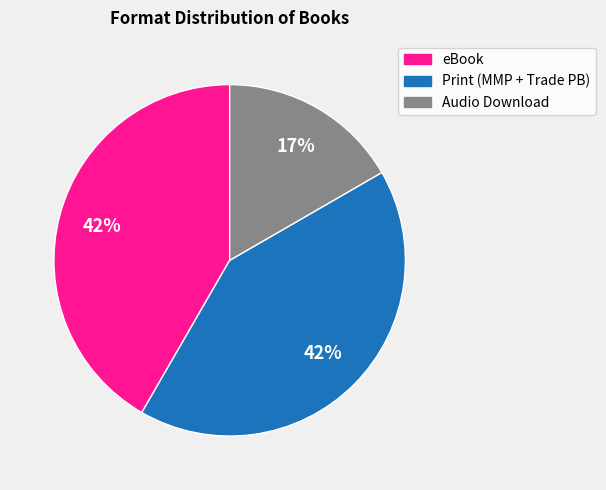

Is there a majority slice in this chart?

No